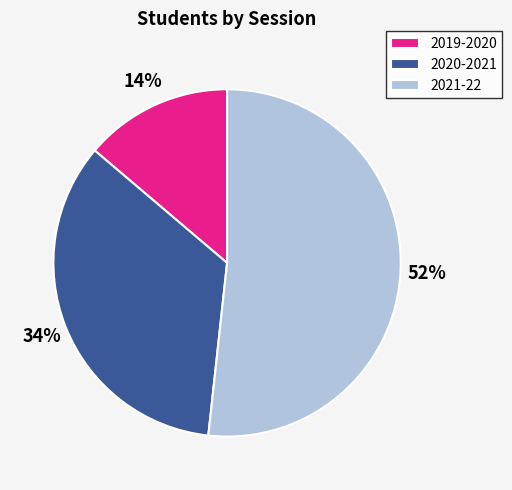

Do 2020-2021 and 2019-2020 together represent more than half of the pie?

No